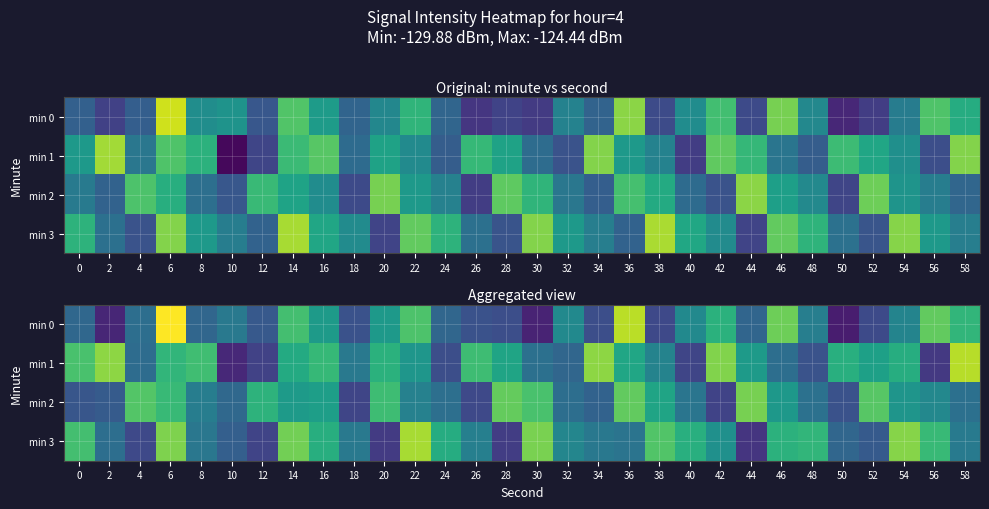

The value of min 3 at 44 is -183.6. True or false?

False